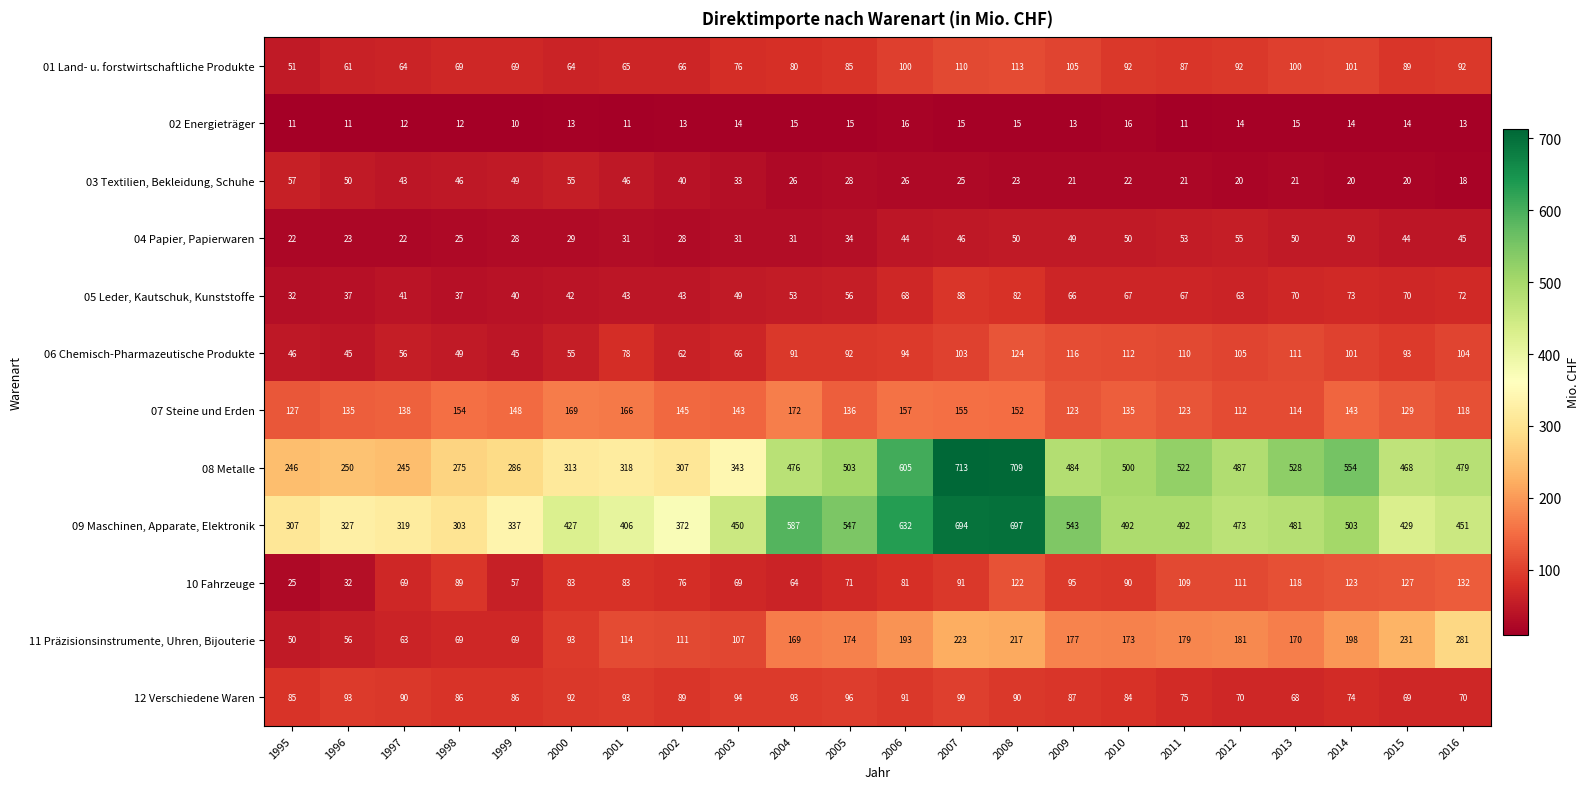

What is the minimum value shown in the chart?

10